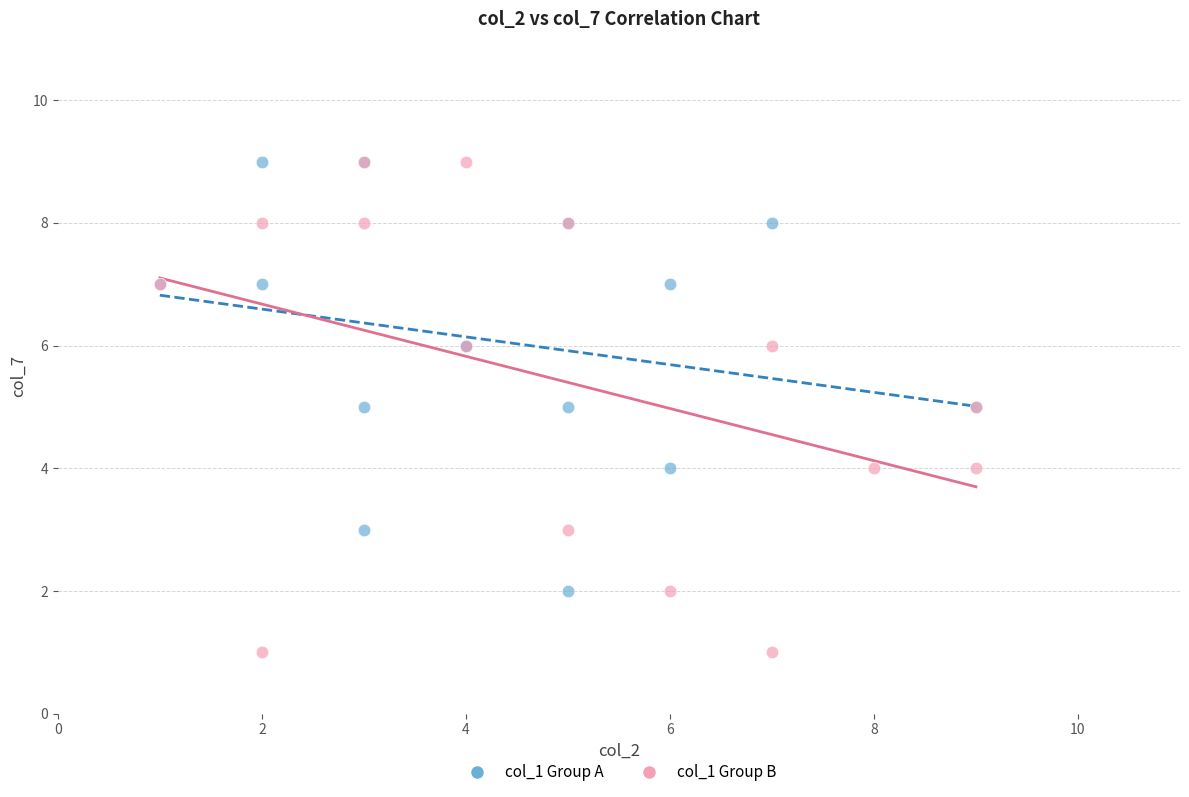

Which series reaches the minimum Y coordinate?

col_1 Group B